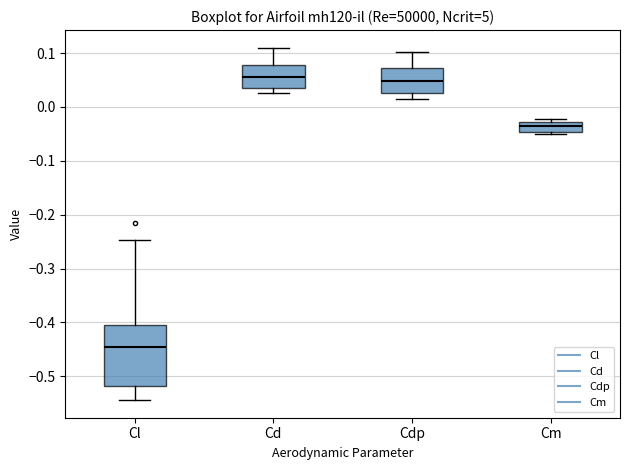

Where is the upper edge of the box for Cd on the y-axis? The values are not printed on the chart, so give them approximately, as read against the axis.

0.08